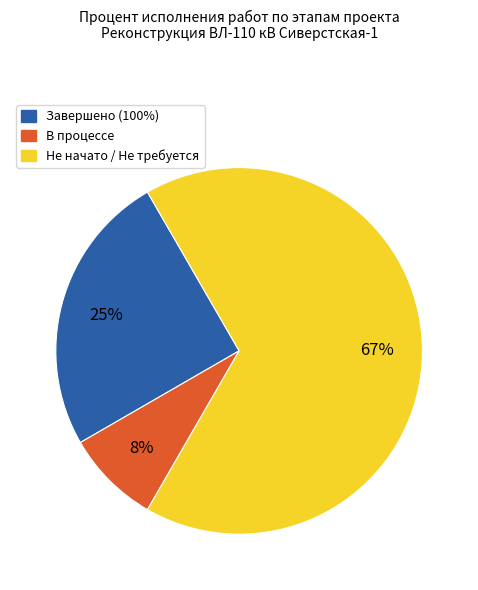

Count the number of slices in the pie.

3